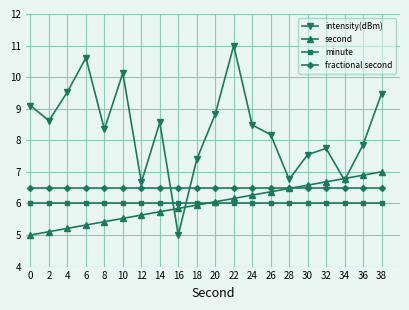

Is the value of minute at 30 greater than the value of fractional second at 4?

No